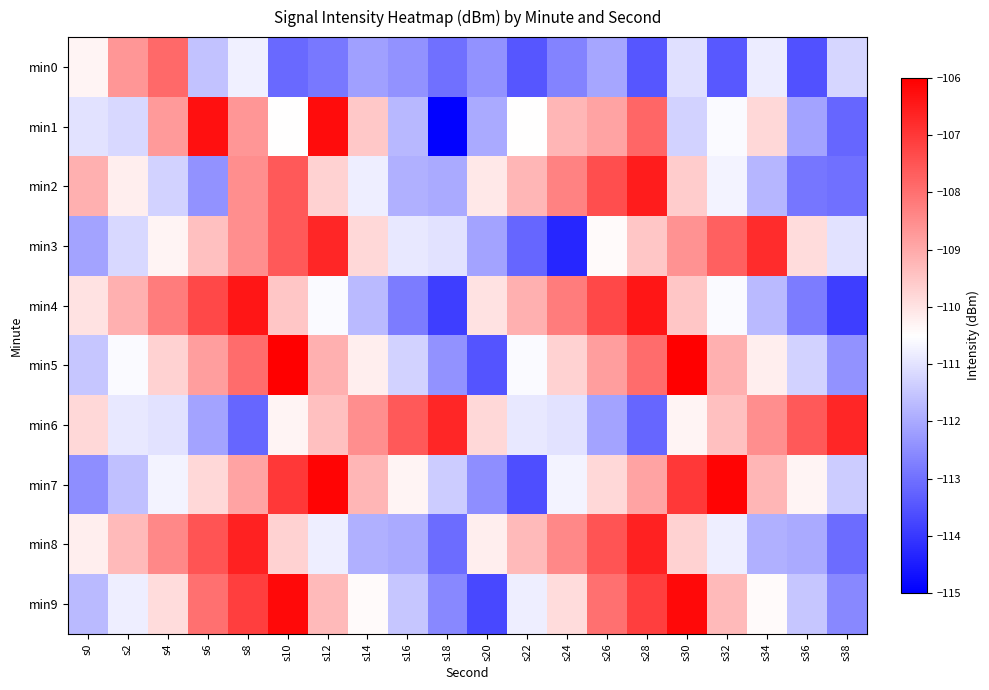

Reading left to right, extract all data points from this chart.

min0: s0=-110.3	s2=-108.6	s4=-107.9	s6=-111.6	s8=-110.8	s10=-113.1	s12=-112.9	s14=-112.2	s16=-112.4	s18=-113.0	s20=-112.4	s22=-113.5	s24=-112.7	s26=-112.1	s28=-113.5	s30=-111.0	s32=-113.4	s34=-110.8	s36=-113.5	s38=-111.2
min1: s0=-111.0	s2=-111.2	s4=-108.7	s6=-106.3	s8=-108.7	s10=-110.5	s12=-106.2	s14=-109.5	s16=-111.7	s18=-114.9	s20=-112.0	s22=-110.5	s24=-109.2	s26=-108.9	s28=-107.8	s30=-111.3	s32=-110.6	s34=-109.8	s36=-112.1	s38=-113.2
min2: s0=-109.1	s2=-110.2	s4=-111.3	s6=-112.4	s8=-108.5	s10=-107.6	s12=-109.7	s14=-110.8	s16=-111.9	s18=-112.0	s20=-110.1	s22=-109.2	s24=-108.3	s26=-107.4	s28=-106.5	s30=-109.6	s32=-110.7	s34=-111.8	s36=-112.9	s38=-113.0
min3: s0=-112.1	s2=-111.2	s4=-110.3	s6=-109.4	s8=-108.5	s10=-107.6	s12=-106.7	s14=-109.8	s16=-110.9	s18=-111.0	s20=-112.1	s22=-113.2	s24=-114.3	s26=-110.4	s28=-109.5	s30=-108.6	s32=-107.7	s34=-106.8	s36=-109.9	s38=-111.0
min4: s0=-110.0	s2=-109.1	s4=-108.2	s6=-107.3	s8=-106.4	s10=-109.5	s12=-110.6	s14=-111.7	s16=-112.8	s18=-113.9	s20=-110.0	s22=-109.1	s24=-108.2	s26=-107.3	s28=-106.4	s30=-109.5	s32=-110.6	s34=-111.7	s36=-112.8	s38=-113.9
min5: s0=-111.5	s2=-110.6	s4=-109.7	s6=-108.8	s8=-107.9	s10=-106.0	s12=-109.1	s14=-110.2	s16=-111.3	s18=-112.4	s20=-113.5	s22=-110.6	s24=-109.7	s26=-108.8	s28=-107.9	s30=-106.0	s32=-109.1	s34=-110.2	s36=-111.3	s38=-112.4
min6: s0=-109.8	s2=-110.9	s4=-111.0	s6=-112.1	s8=-113.2	s10=-110.3	s12=-109.4	s14=-108.5	s16=-107.6	s18=-106.7	s20=-109.8	s22=-110.9	s24=-111.0	s26=-112.1	s28=-113.2	s30=-110.3	s32=-109.4	s34=-108.5	s36=-107.6	s38=-106.7
min7: s0=-112.5	s2=-111.6	s4=-110.7	s6=-109.8	s8=-108.9	s10=-107.0	s12=-106.1	s14=-109.2	s16=-110.3	s18=-111.4	s20=-112.5	s22=-113.6	s24=-110.7	s26=-109.8	s28=-108.9	s30=-107.0	s32=-106.1	s34=-109.2	s36=-110.3	s38=-111.4
min8: s0=-110.2	s2=-109.3	s4=-108.4	s6=-107.5	s8=-106.6	s10=-109.7	s12=-110.8	s14=-111.9	s16=-112.0	s18=-113.1	s20=-110.2	s22=-109.3	s24=-108.4	s26=-107.5	s28=-106.6	s30=-109.7	s32=-110.8	s34=-111.9	s36=-112.0	s38=-113.1
min9: s0=-111.7	s2=-110.8	s4=-109.9	s6=-108.0	s8=-107.1	s10=-106.2	s12=-109.3	s14=-110.4	s16=-111.5	s18=-112.6	s20=-113.7	s22=-110.8	s24=-109.9	s26=-108.0	s28=-107.1	s30=-106.2	s32=-109.3	s34=-110.4	s36=-111.5	s38=-112.6